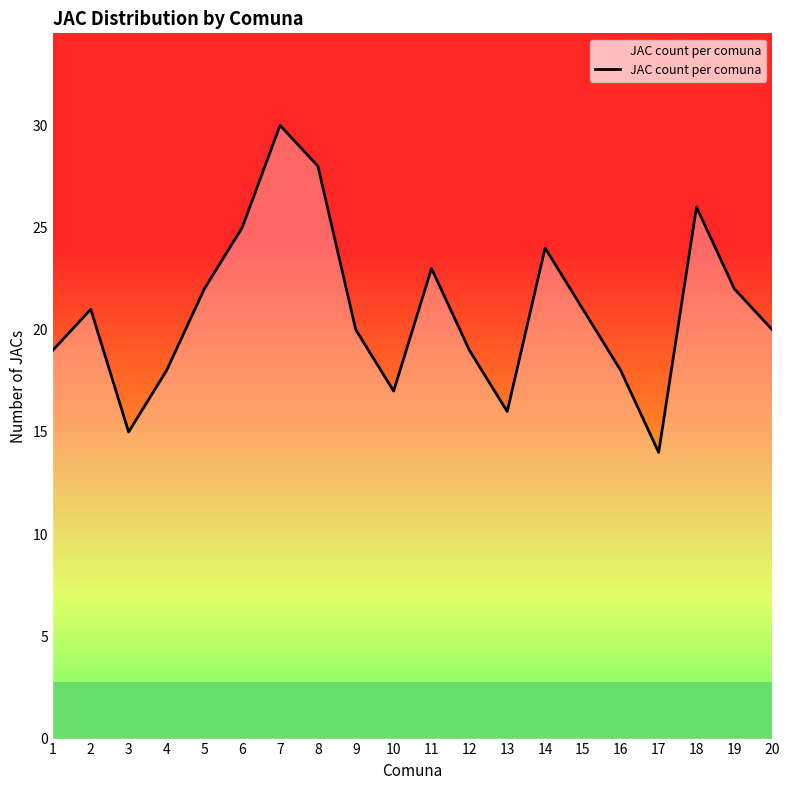

What is the ratio of the value at 3 to the value at 8?

0.5